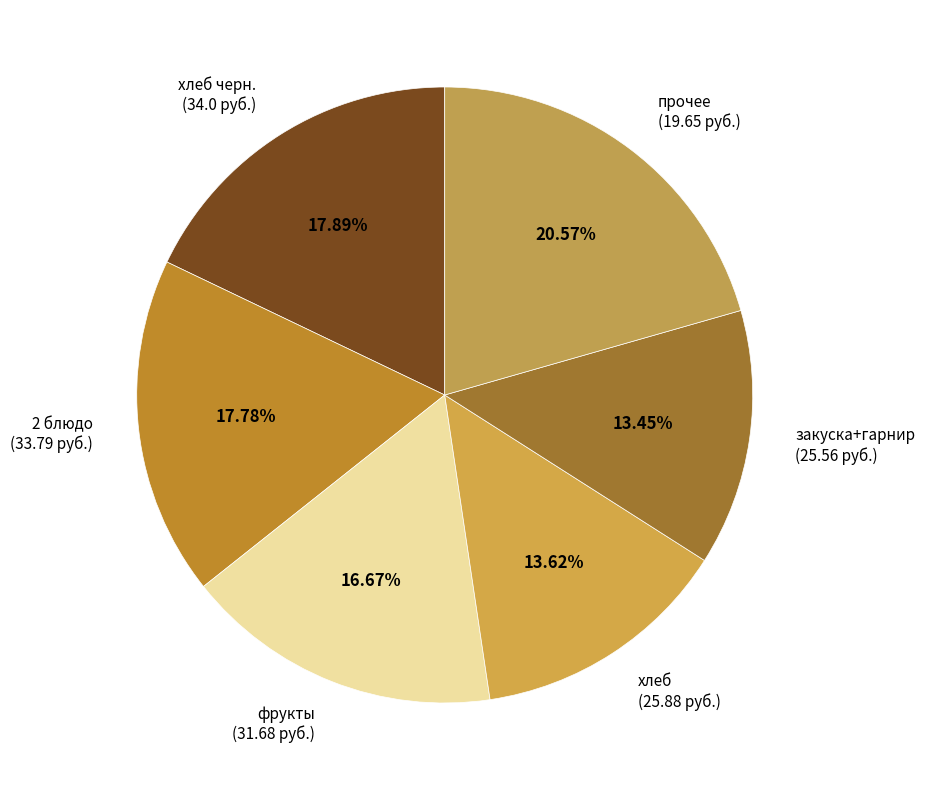

Do закуска+гарнир (25.56 руб.) and прочее (19.65 руб.) together represent more than half of the pie?

No